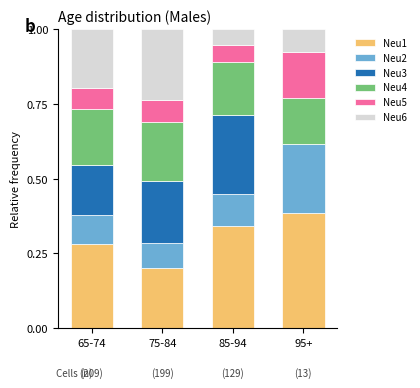

Does the chart contain stacked bars?

Yes